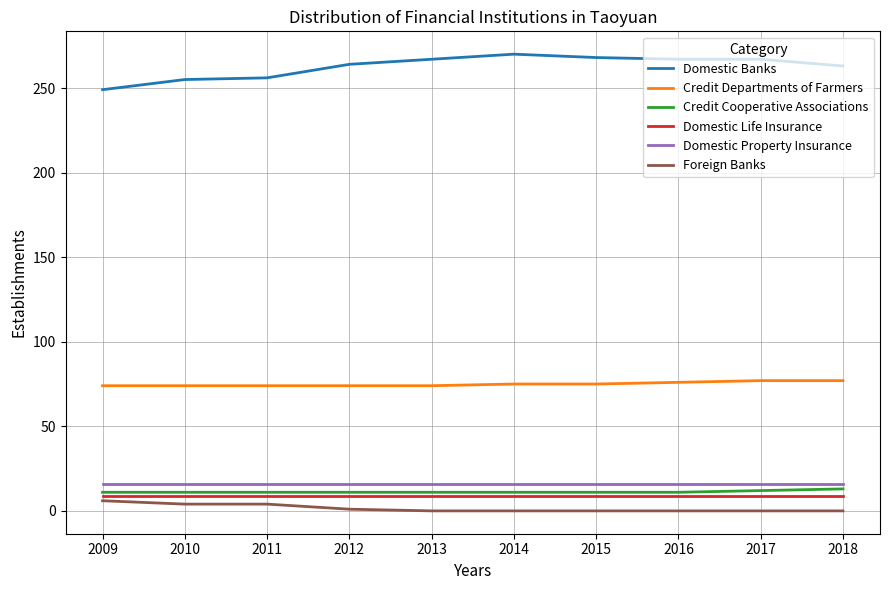

Which series has the widest spread of values?

Domestic Banks